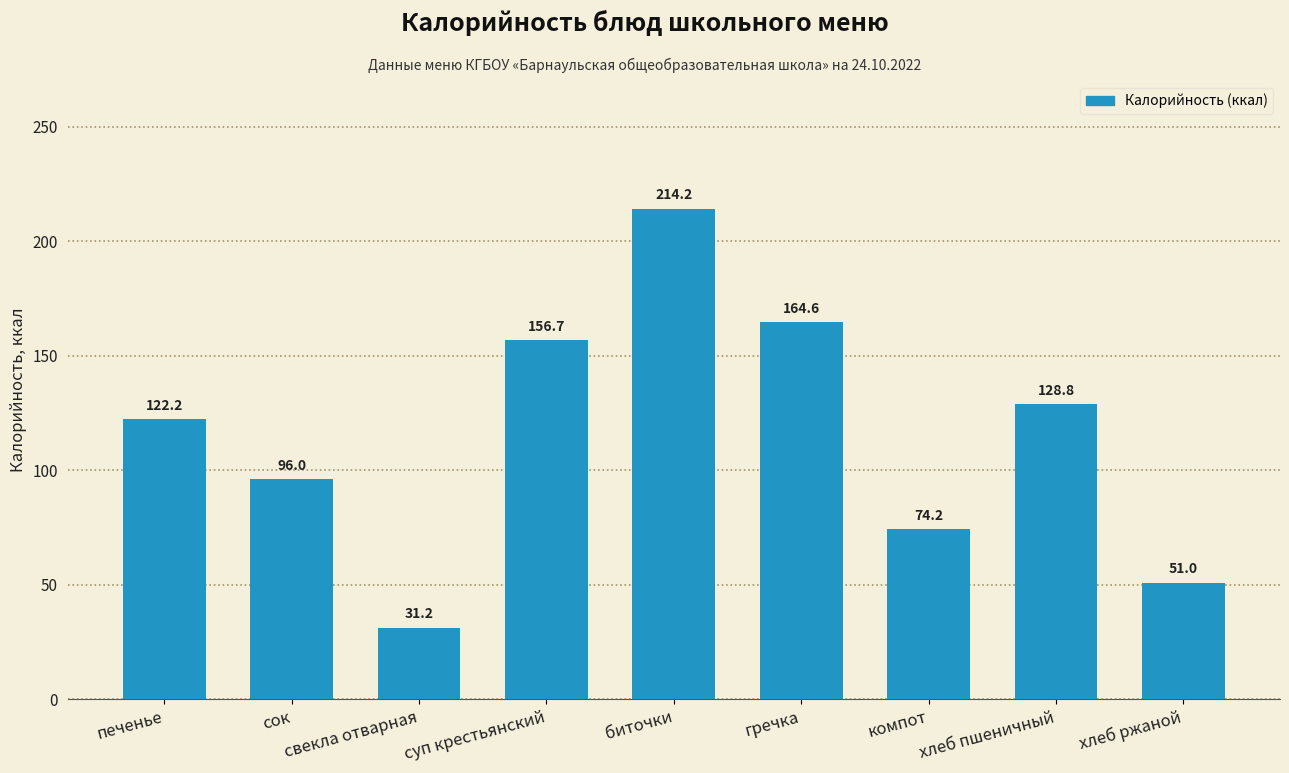

What is the label of the 1st bar from the right?

хлеб ржаной